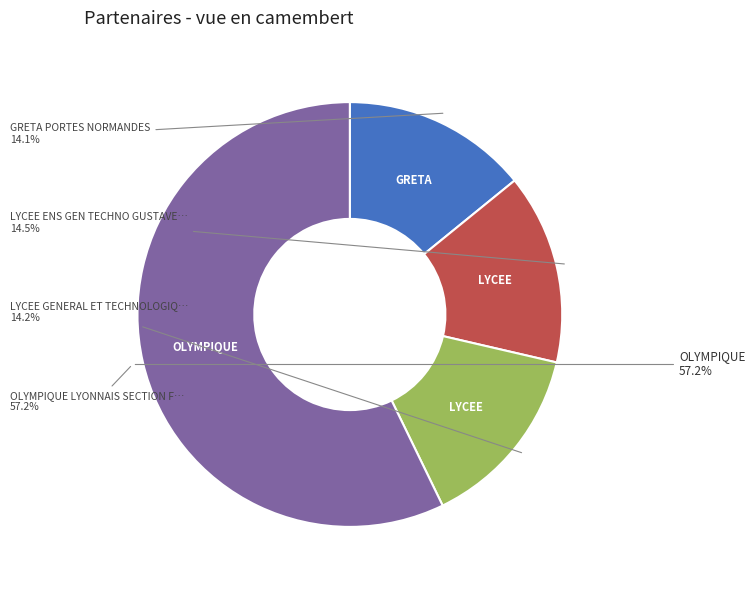

Which slice is the smallest?

GRETA PORTES NORMANDES